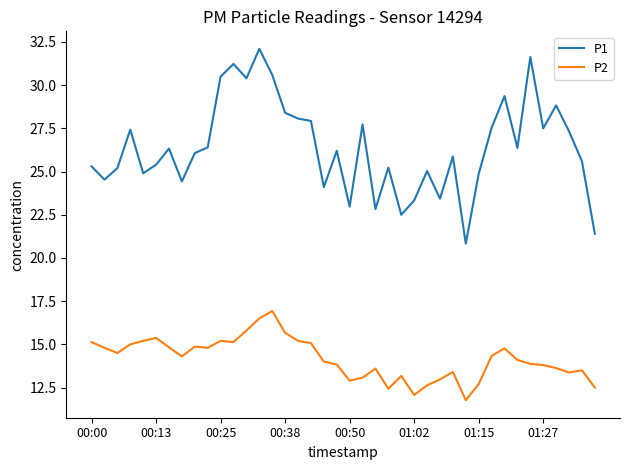

What is the smallest value displayed?

11.8